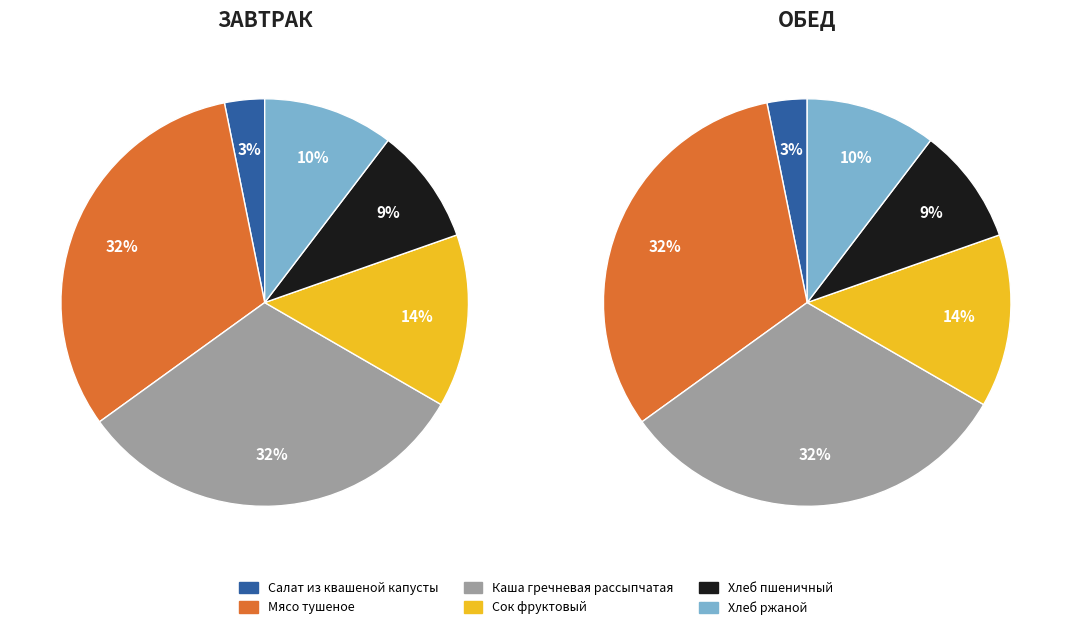

Combined, what portion of the pie is Мясо тушеное and Хлеб пшеничный?

41.0%